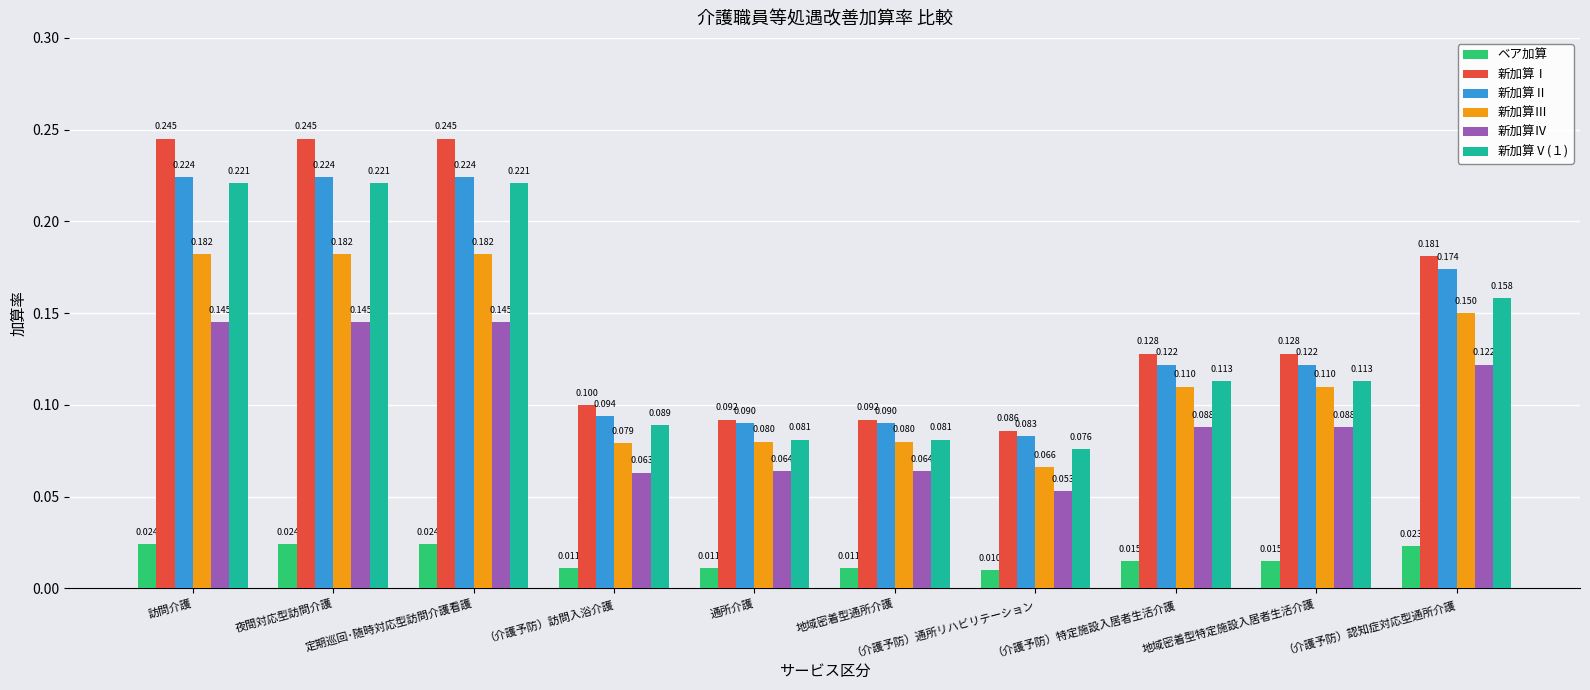

What are all the series names shown in the legend?

ベア加算, 新加算Ⅰ, 新加算Ⅱ, 新加算Ⅲ, 新加算Ⅳ, 新加算Ⅴ(１)